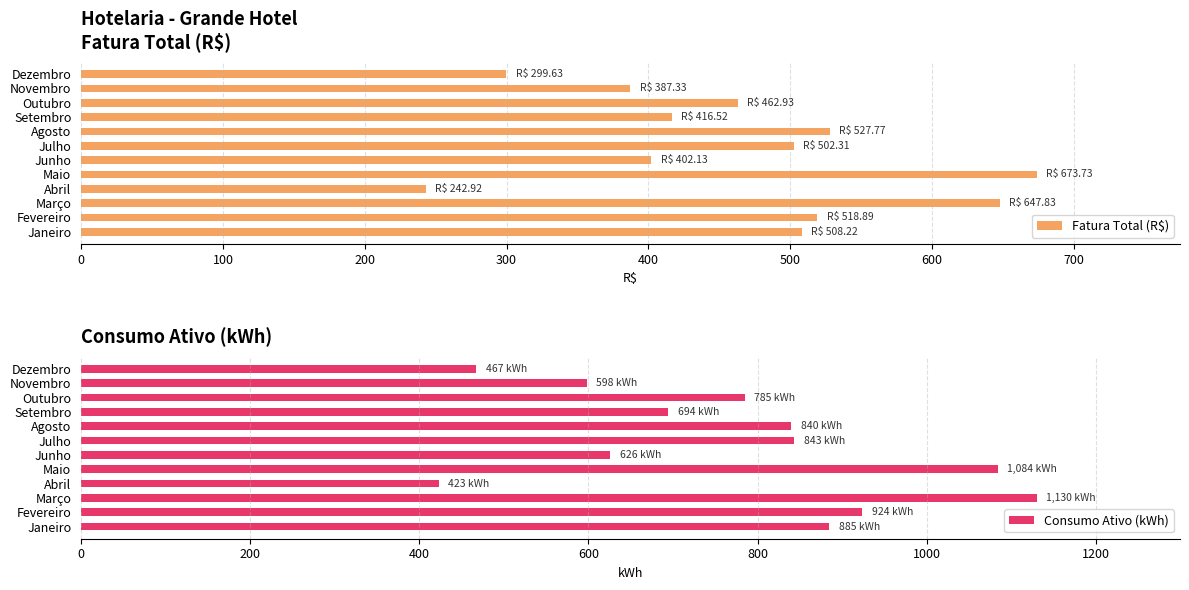

What is the sum of all Fatura Total (R$) values?

5590.2